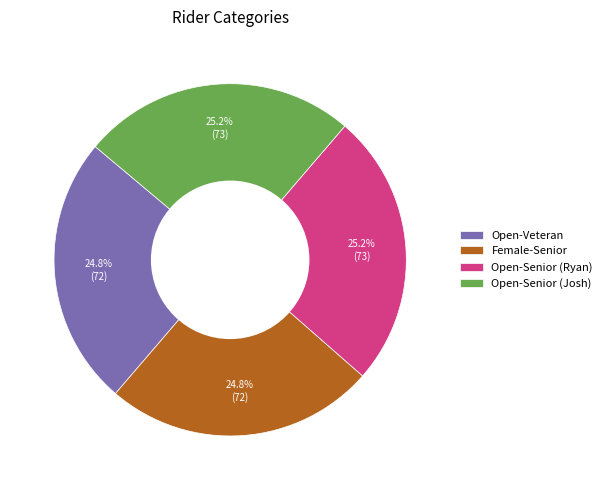

Approximately how many times larger is the value at Female-Senior compared to Open-Senior (Ryan)?

1.0